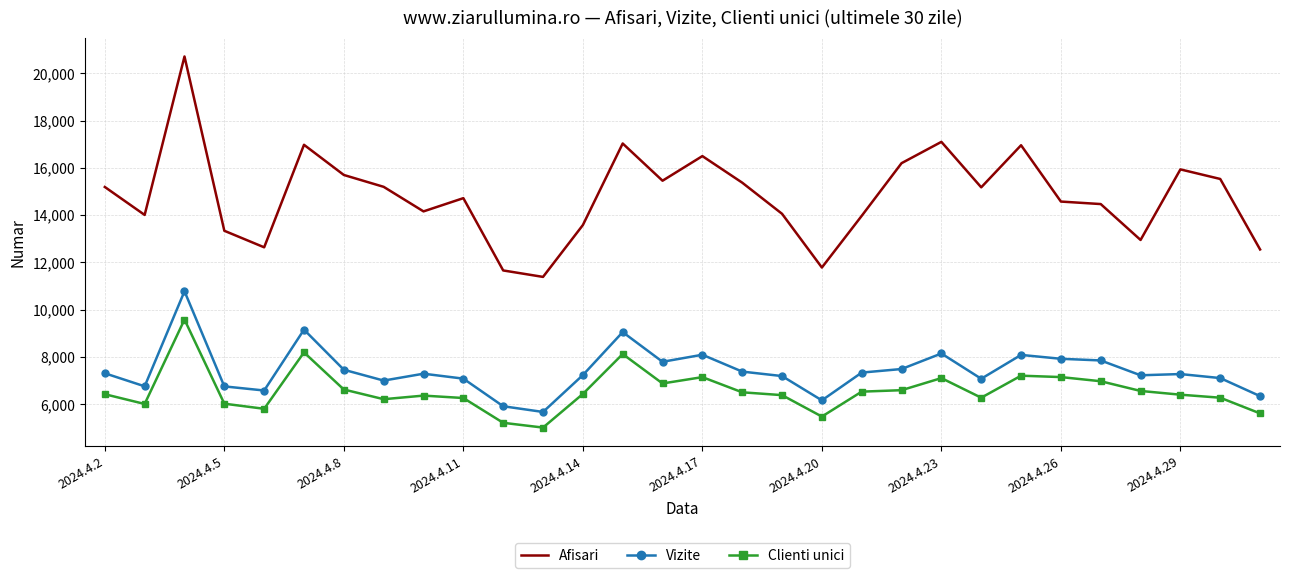

Which series has the largest total across all categories?

Afisari